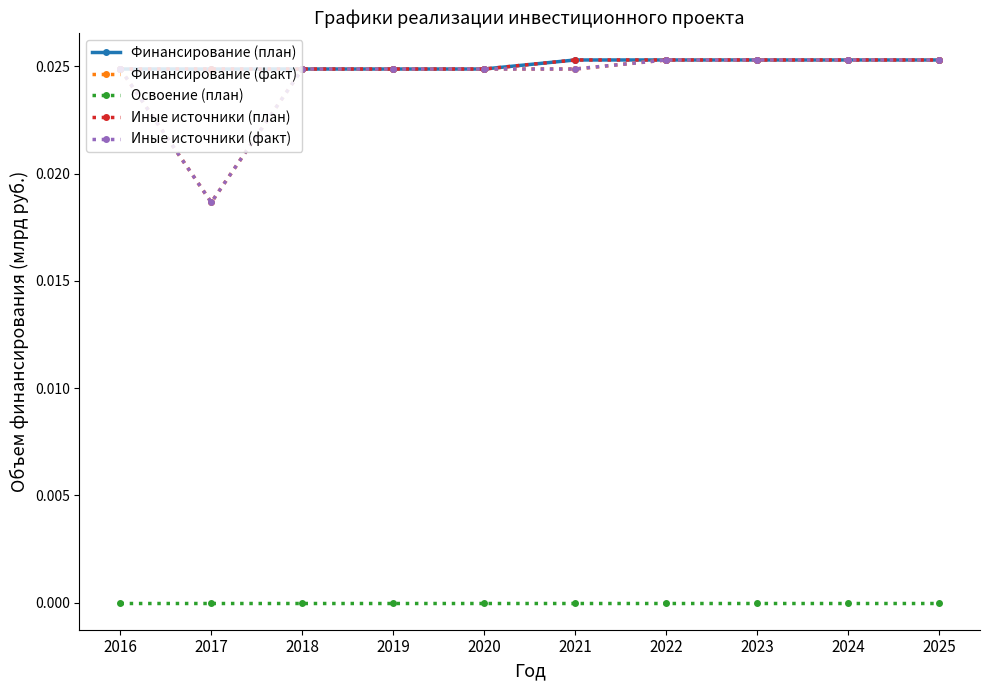

Is the value of Финансирование (план) at 2025 greater than the value of Финансирование (факт) at 2022?

No